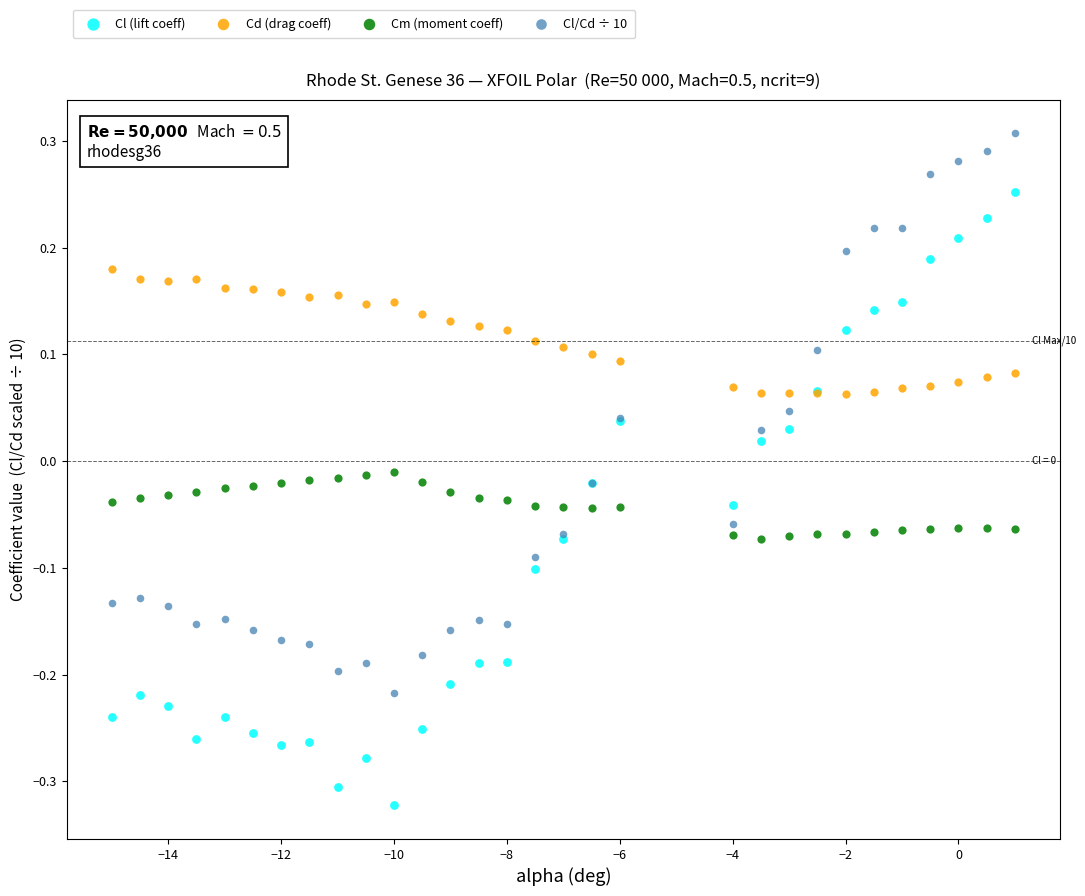

Which series contains the lowest Y value?

Cl (lift coeff)